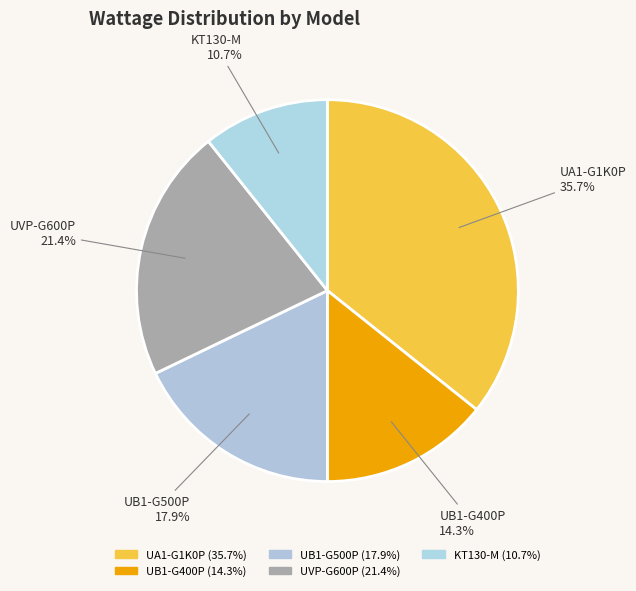

How many segments does this pie chart have?

5